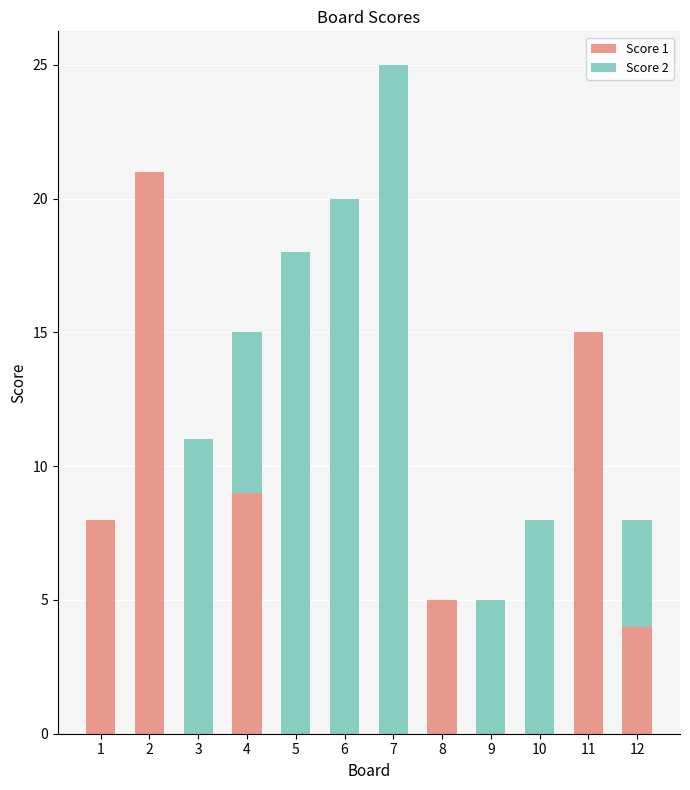

The Score 1 series shows 0 at 9. True or false?

True